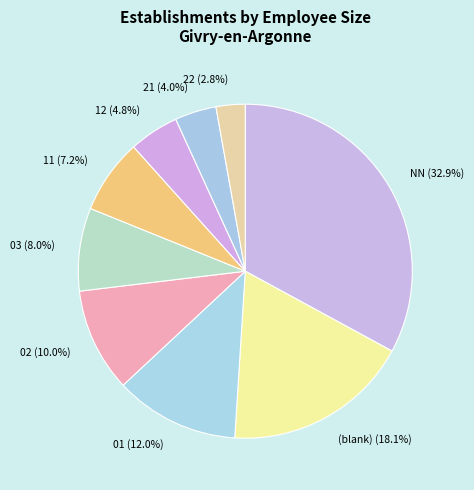

How much of the chart is everything except 21 (4.0%)?

96.0%